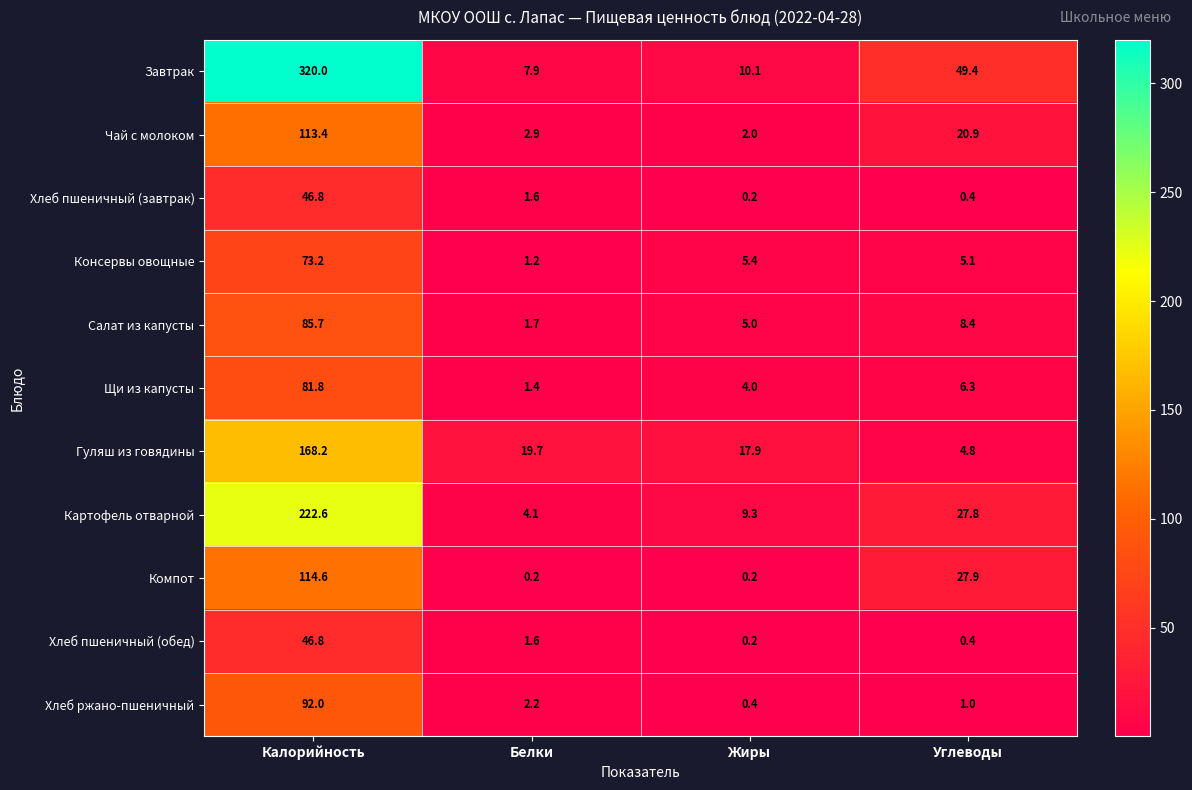

What is the sum of the Картофель отварной values at Жиры and Калорийность?

231.9